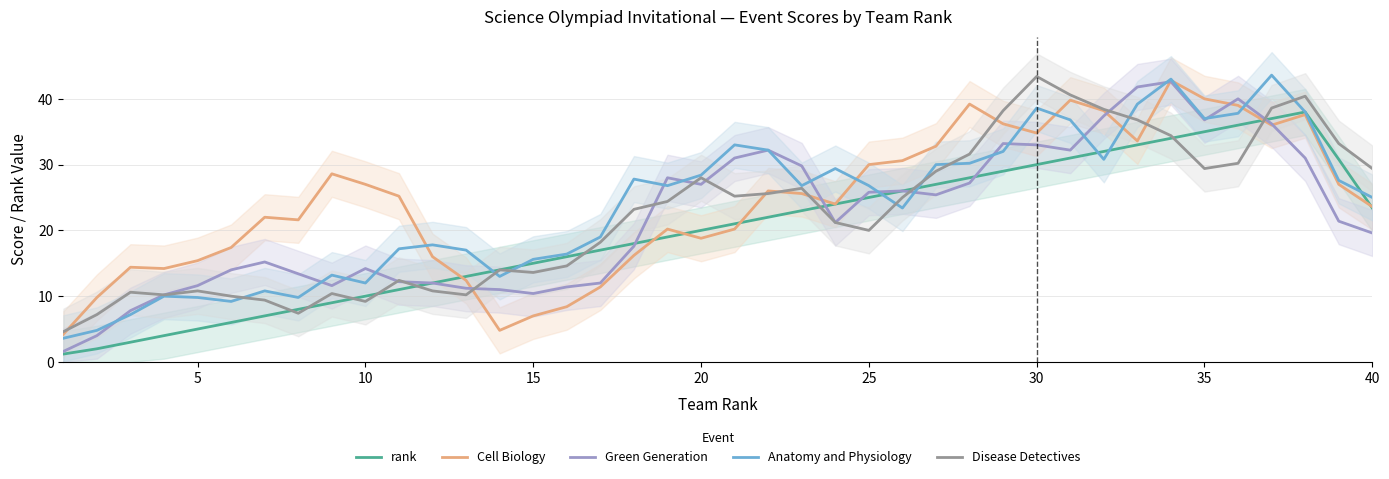

The Disease Detectives series shows 10.8 at 5. True or false?

True